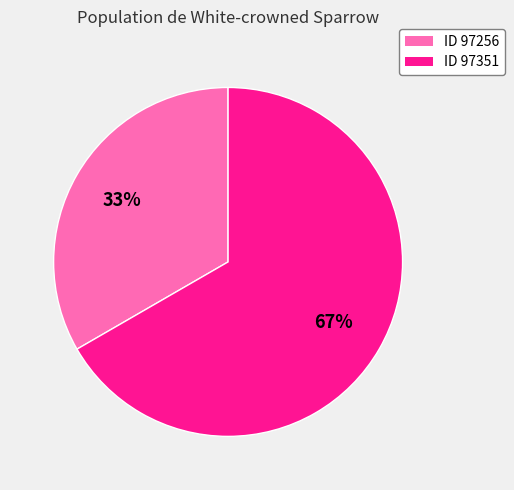

How many slices are in this pie chart?

2